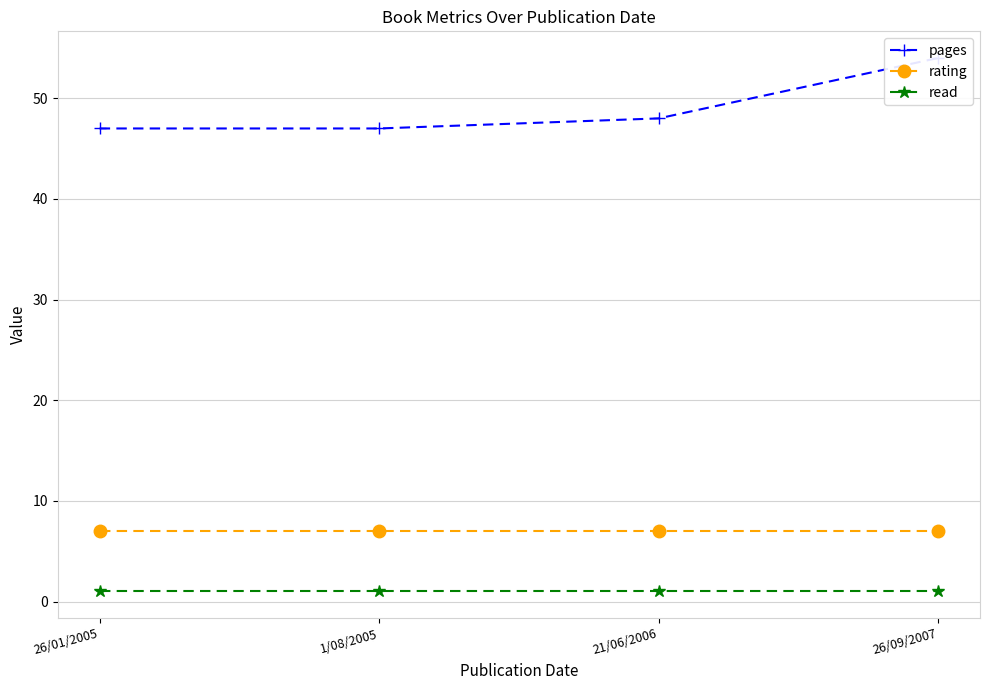

What is the minimum value for pages?

47